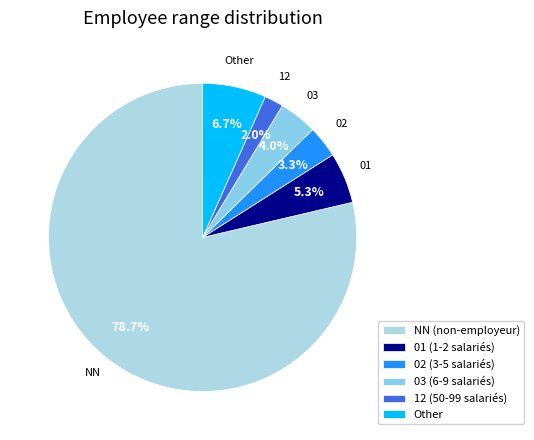

True or false: Other accounts for 21% of the total.

False